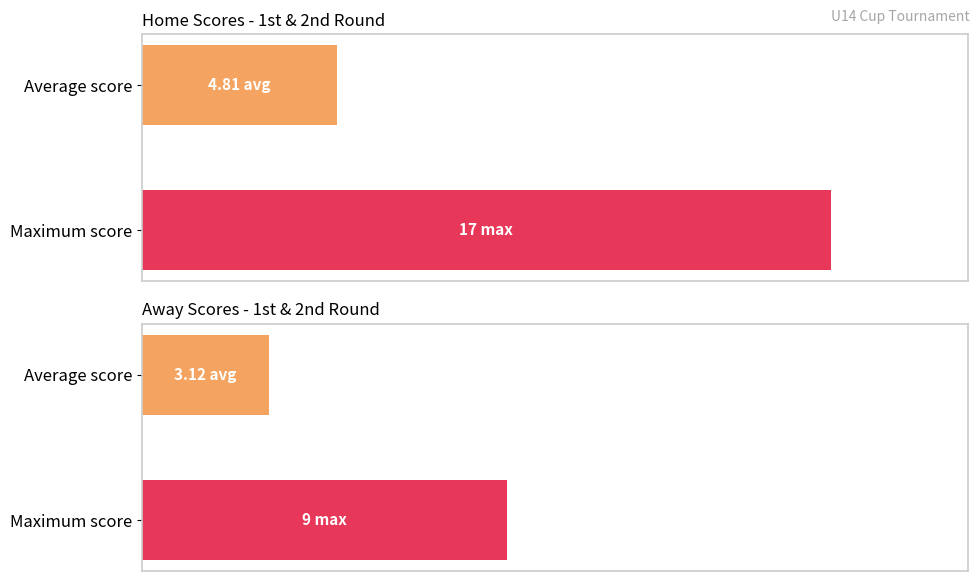

Which series has the largest total across all categories?

Home Score